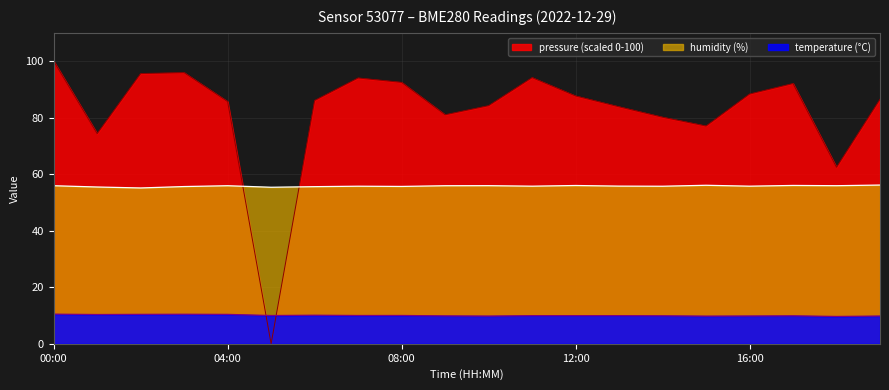

How many series are shown in this chart?

3